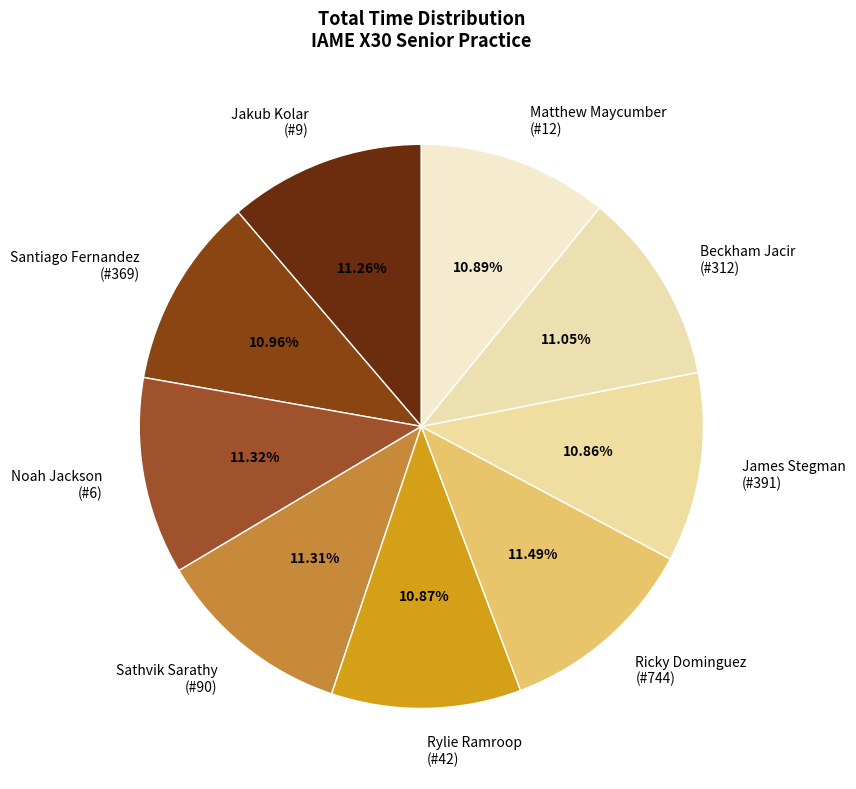

Is the sum of Jakub Kolar (#9) and Noah Jackson (#6) greater than half?

No